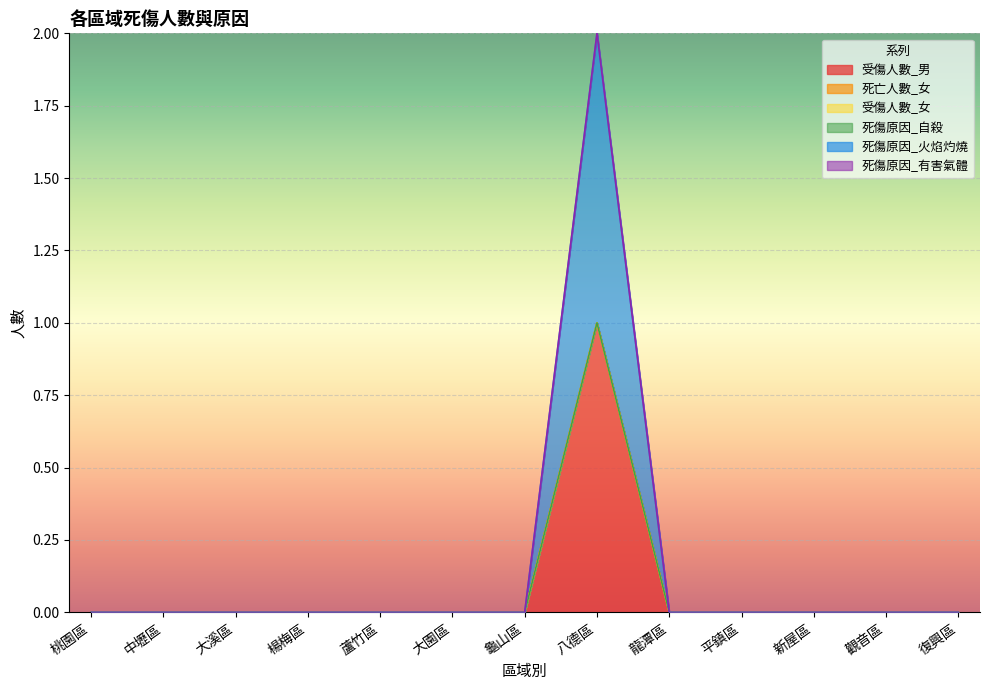

What is the difference between the maximum and second lowest values in the 受傷人數_男 series?

1